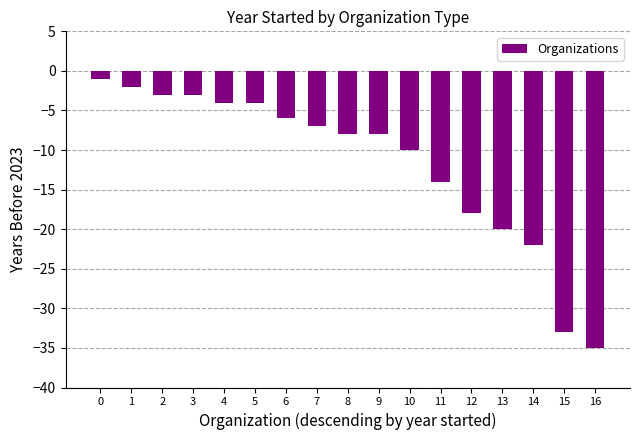

What is the smallest value displayed?

-35